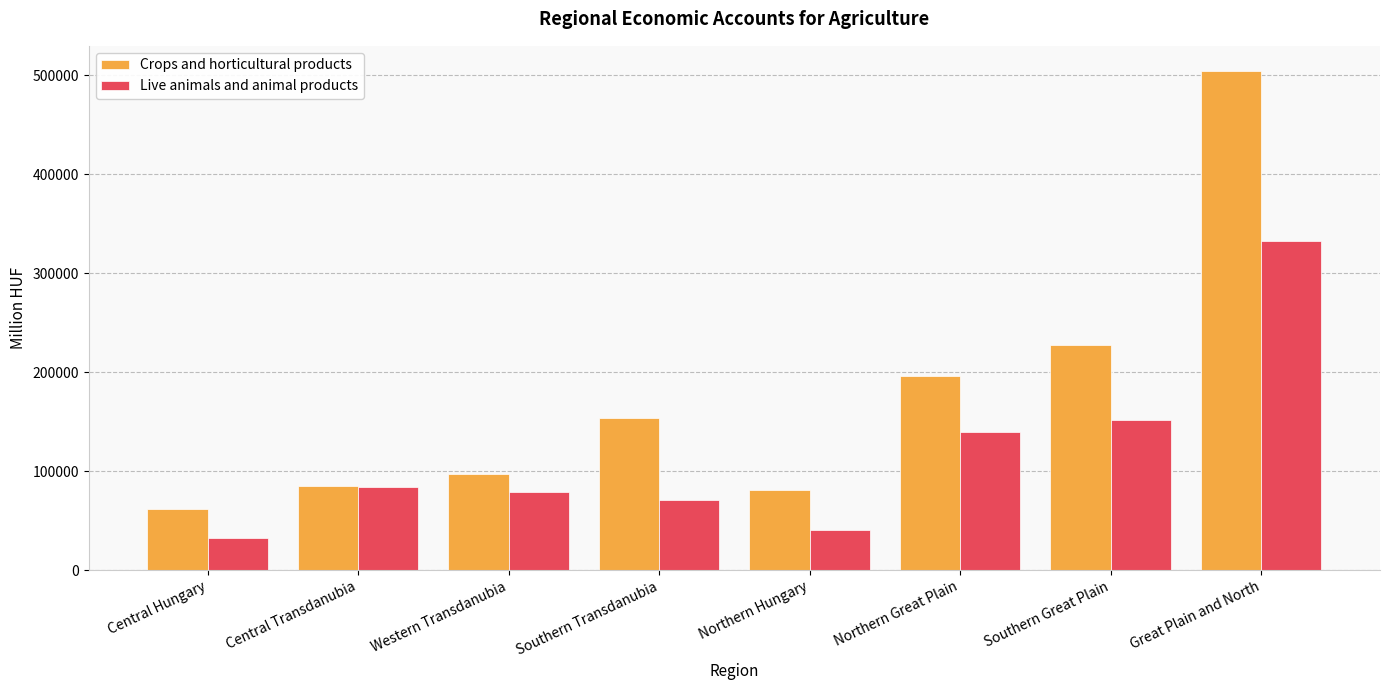

Between Northern Great Plain and Southern Great Plain, which series saw the biggest shift?

Crops and horticultural products